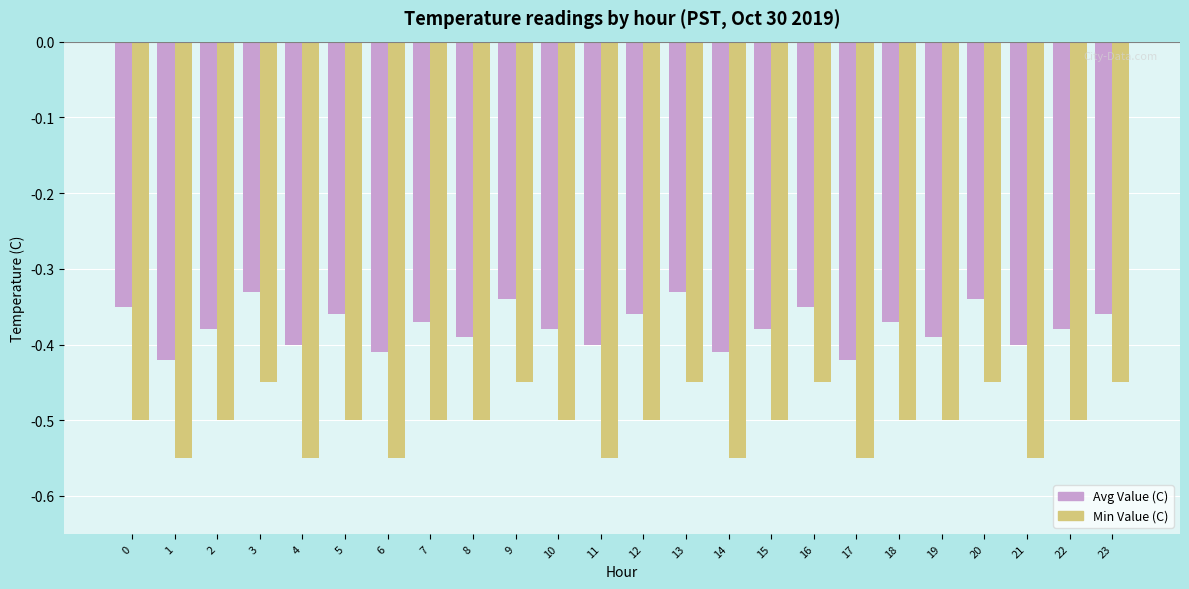

Is the value of Avg Value (C) at 15 greater than the value of Min Value (C) at 1?

Yes